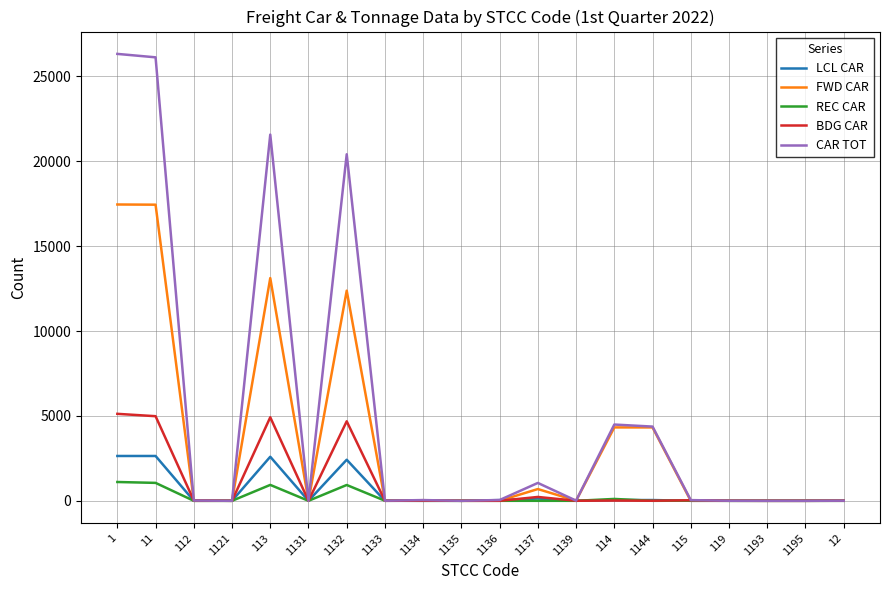

Does the chart have visible grid lines?

Yes